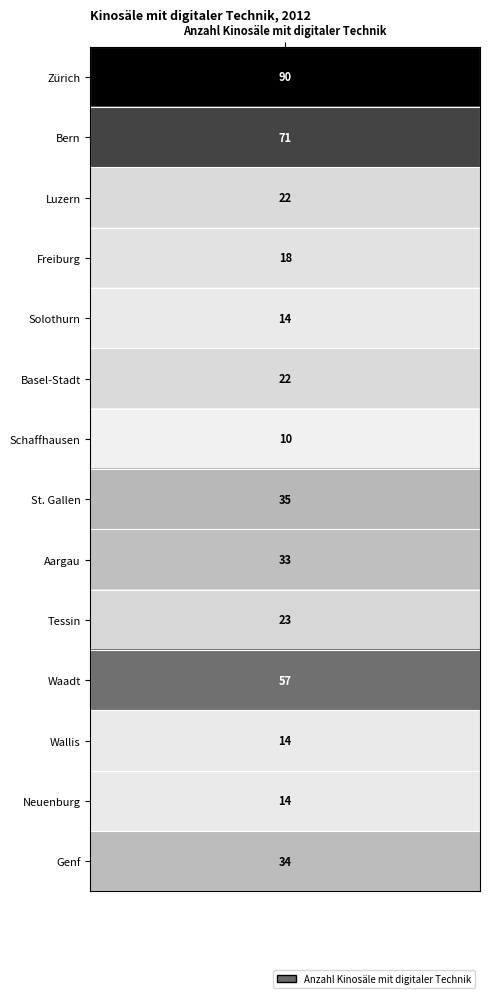

The chart shows a value of 34 at Genf. True or false?

True